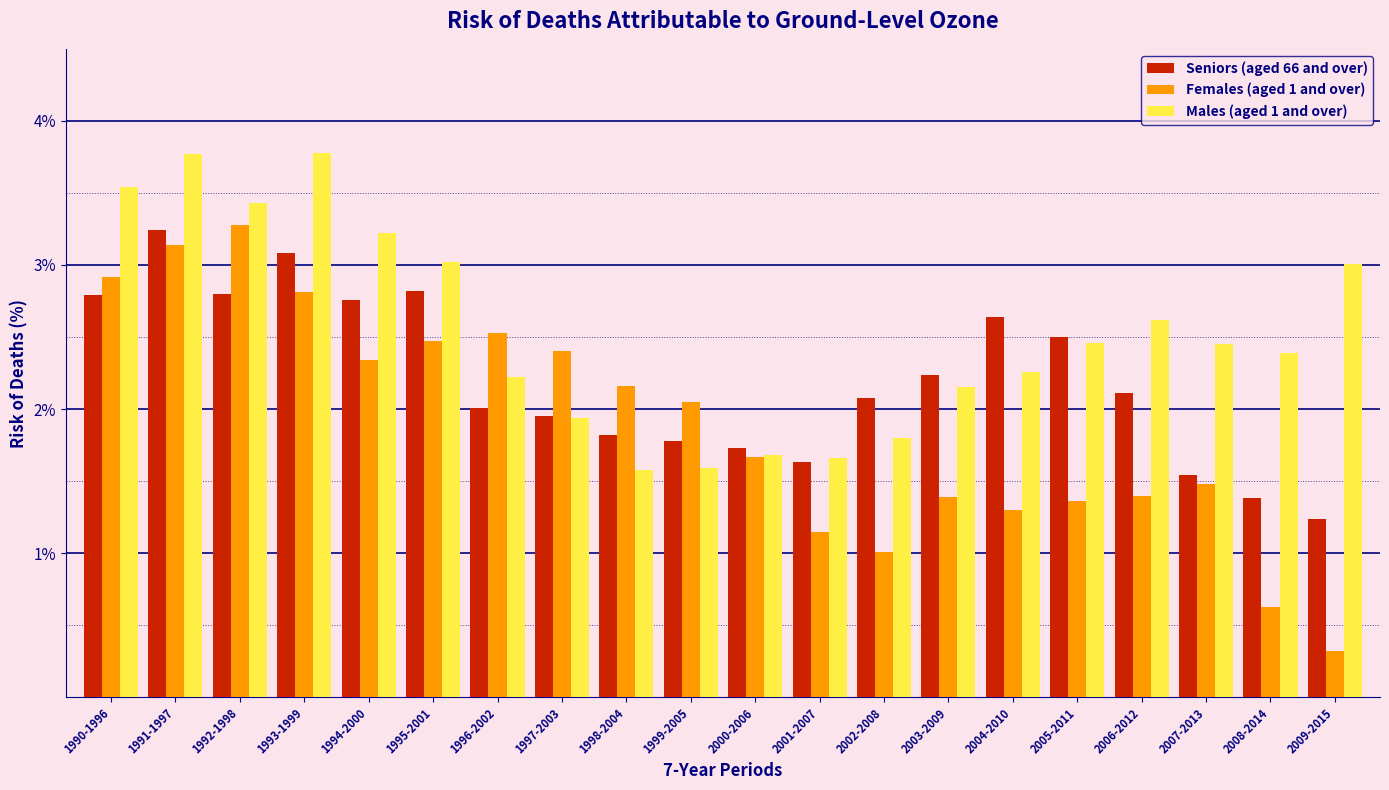

The Females (aged 1 and over) series shows 1.3 at 2004-2010. True or false?

True